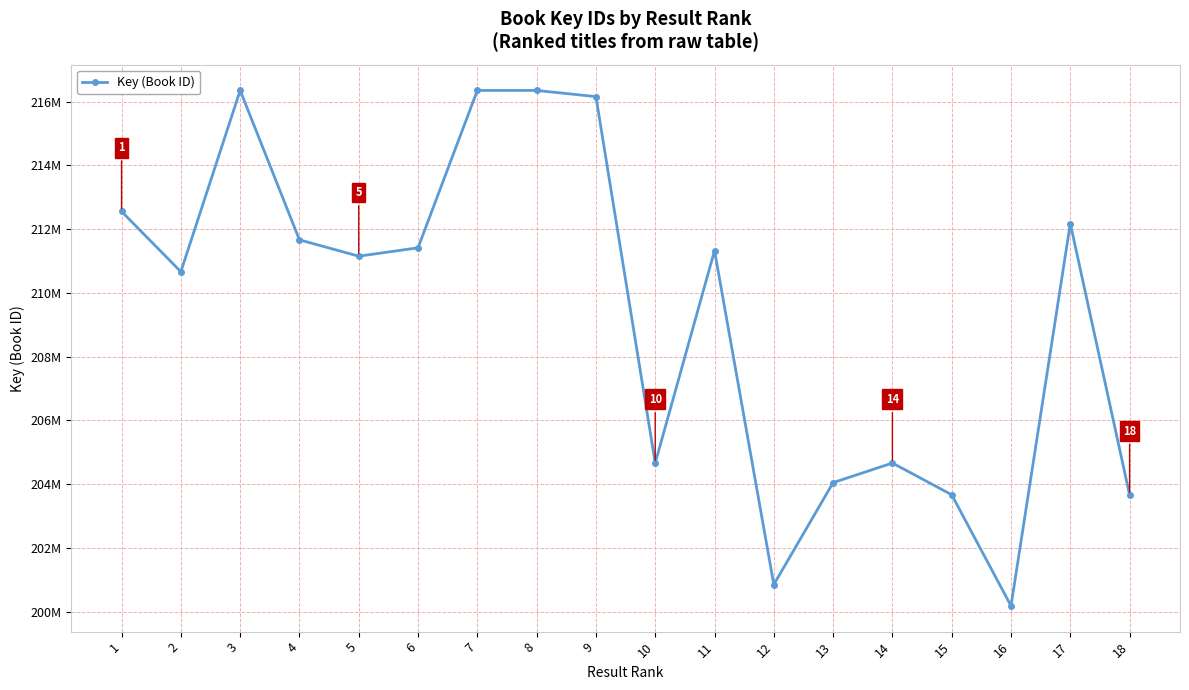

Is it true that the value at 17 is 212177874?

True